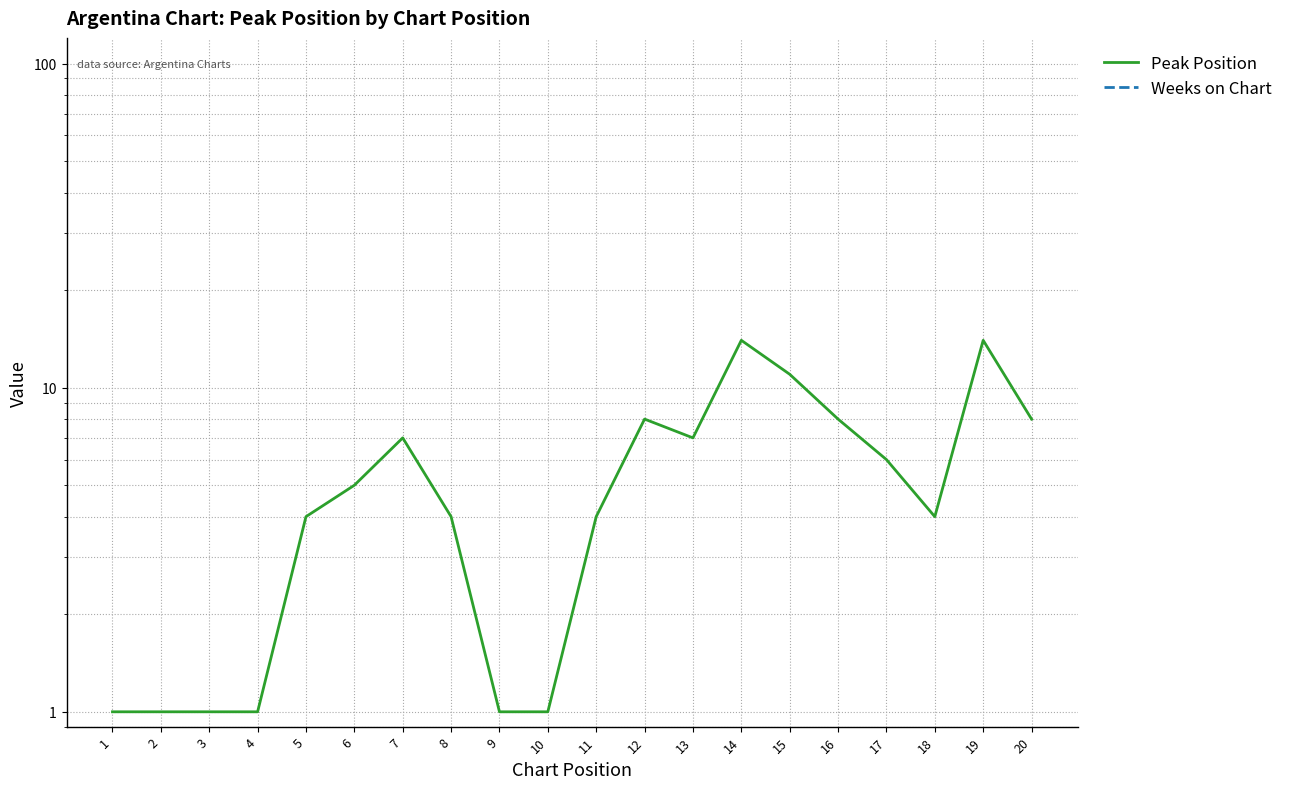

What are all the series names shown in the legend?

Peak Position, Weeks on Chart